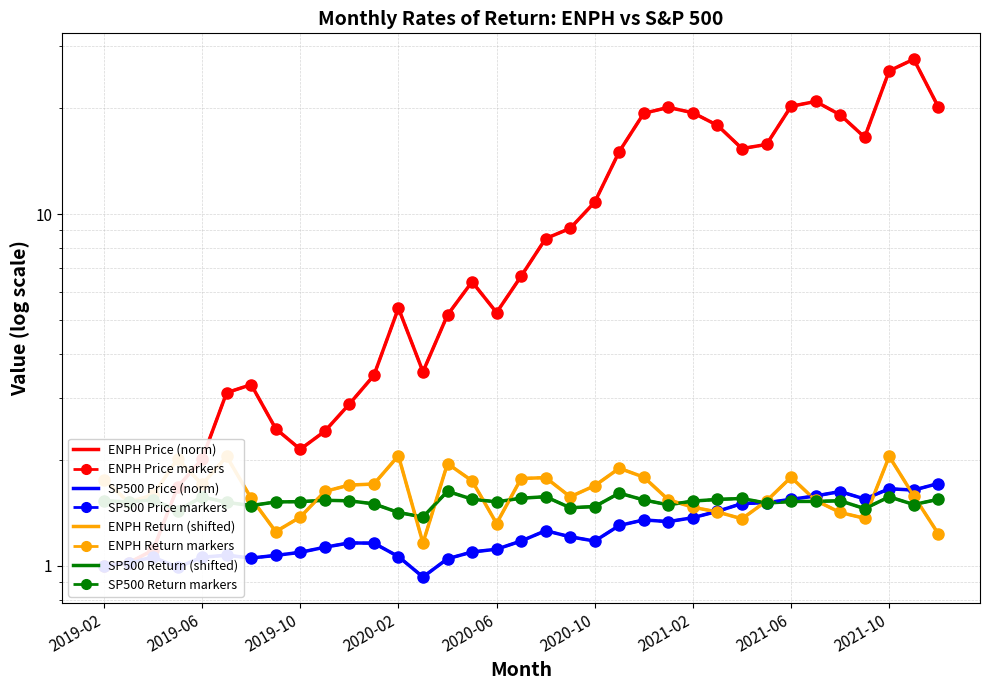

What is the label of the 10th point from the right?

2021-03